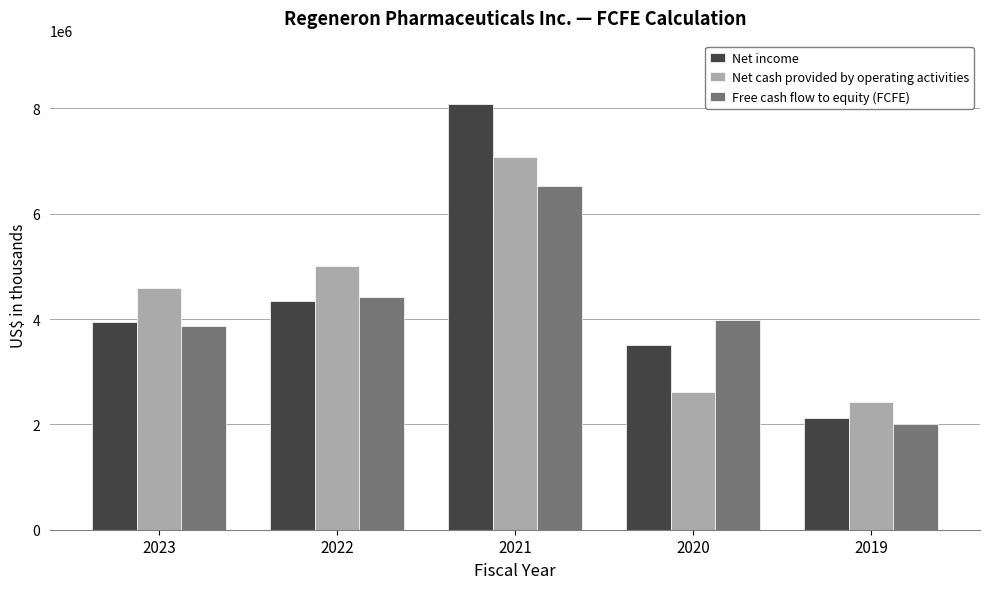

What is the difference between the highest and lowest values at 2019?

429600